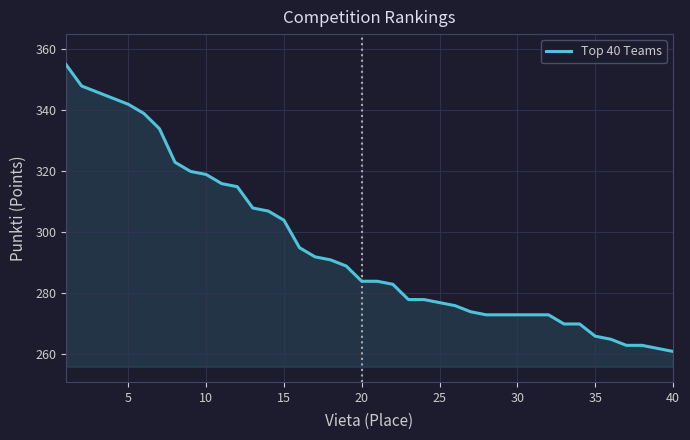

Reading left to right, what are all the values shown in this chart?

355	348	346	344	342	339	334	323	320	319	316	315	308	307	304	295	292	291	289	284	284	283	278	278	277	276	274	273	273	273	273	273	270	270	266	265	263	263	262	261